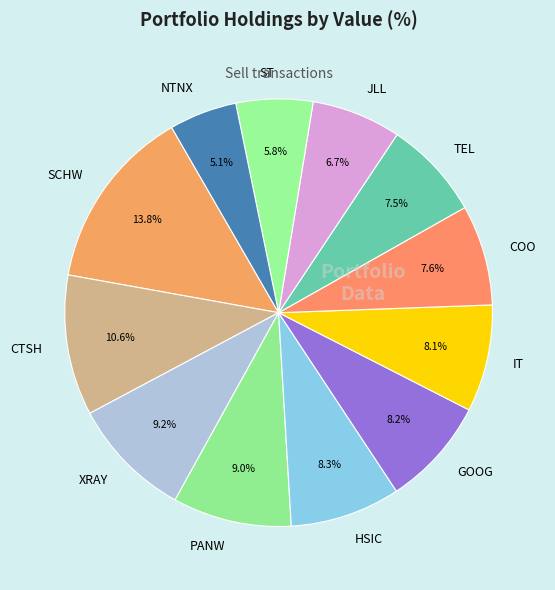

Count the number of slices in the pie.

12